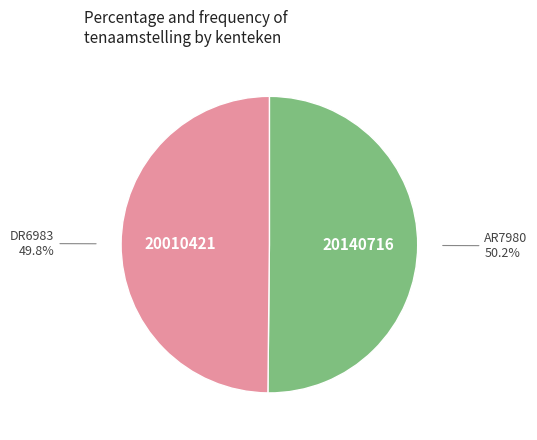

To the nearest percent, what portion does AR7980 represent?

50%